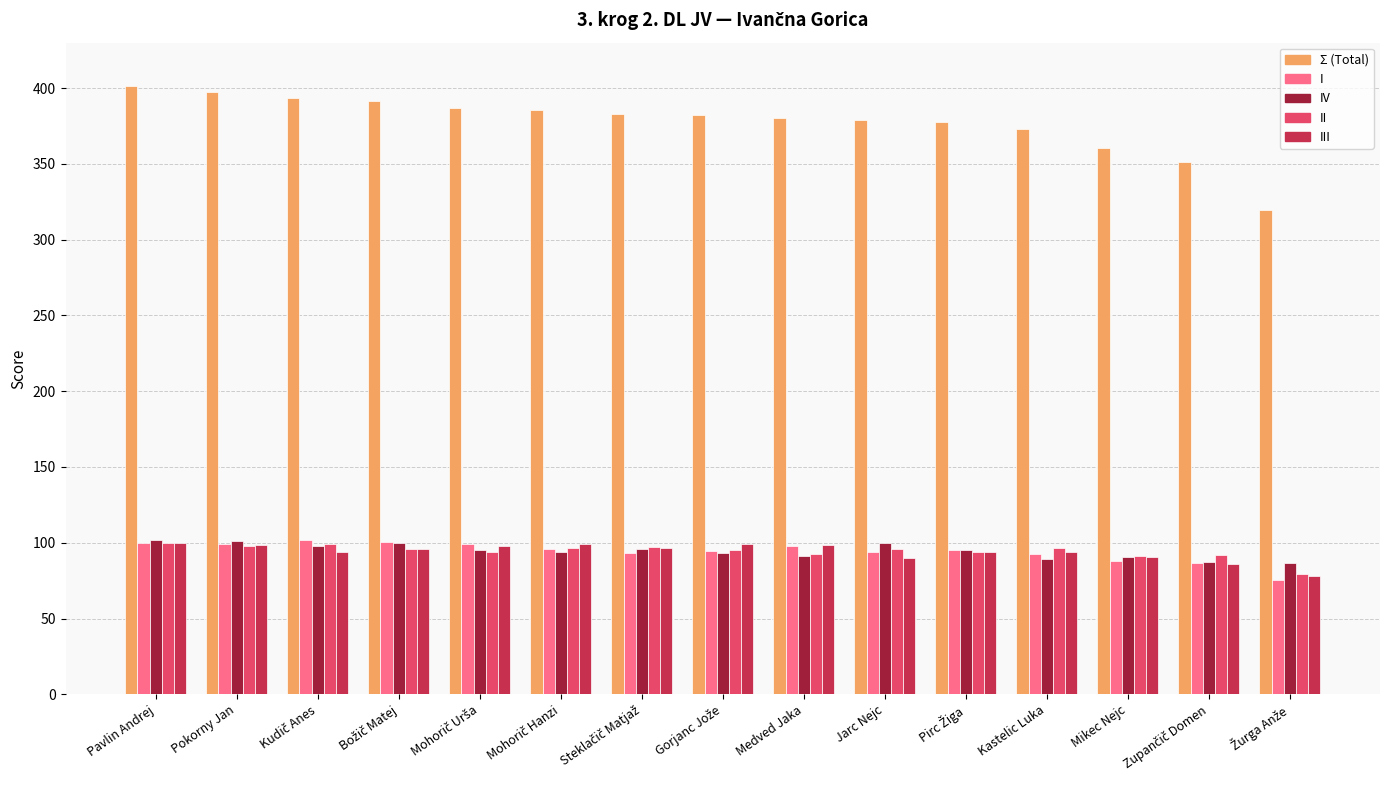

Is it true that I equals 45.9 at Kastelic Luka?

False